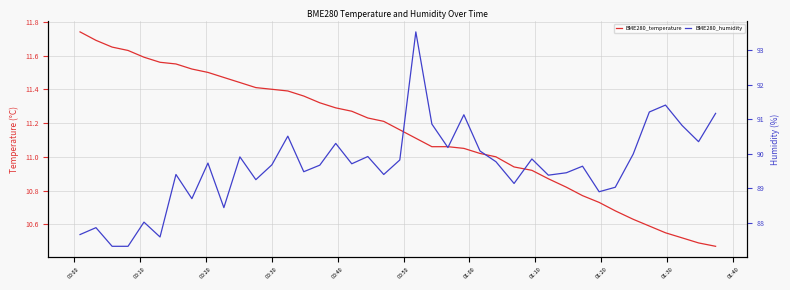

Is it true that BME280_humidity equals 126.3 at 38?

False